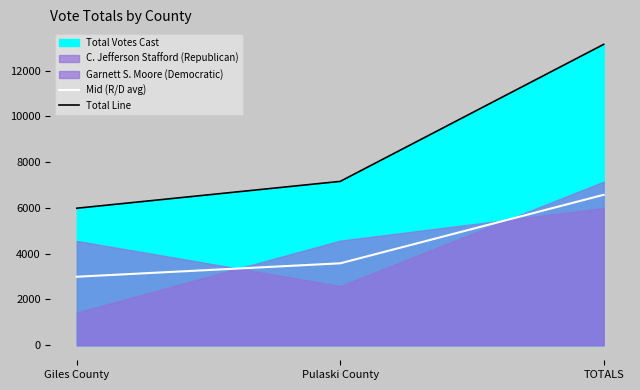

True or false: Mid (R/D avg) has a value of 1976.9 at TOTALS.

False